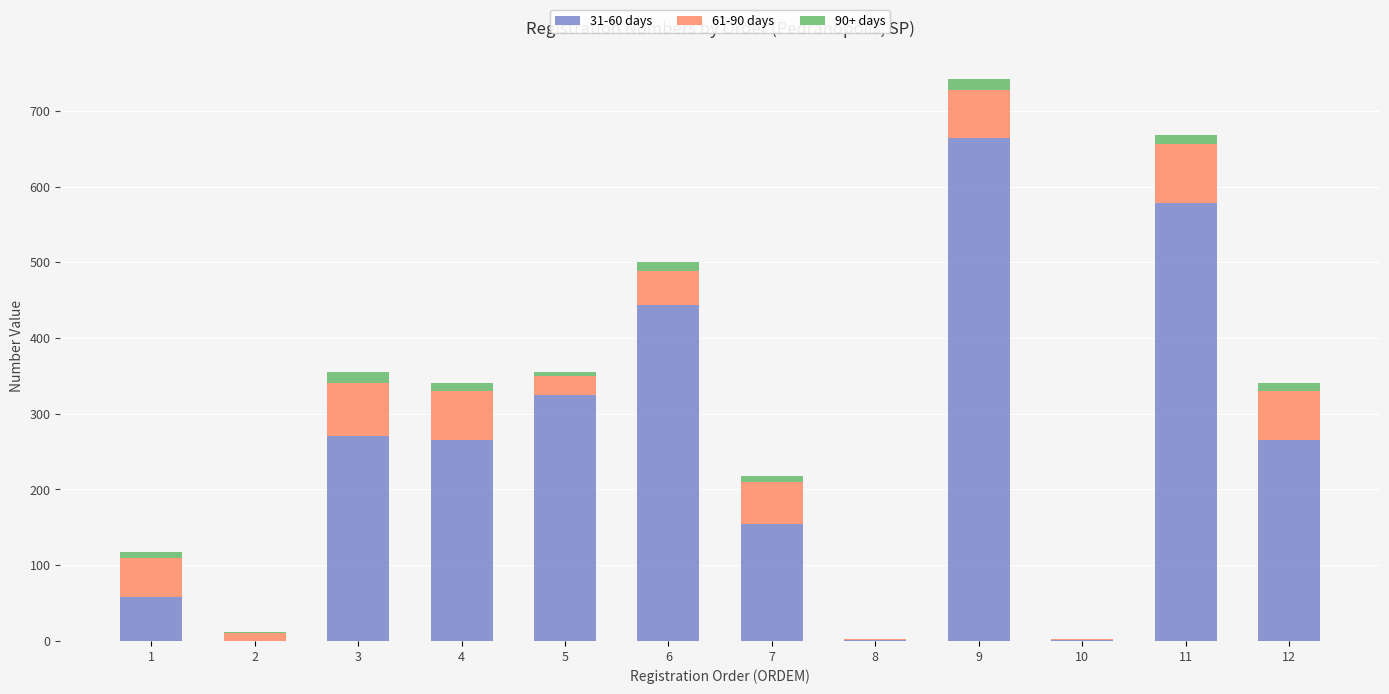

True or false: 31-60 days has a value of 325 at 5.

True